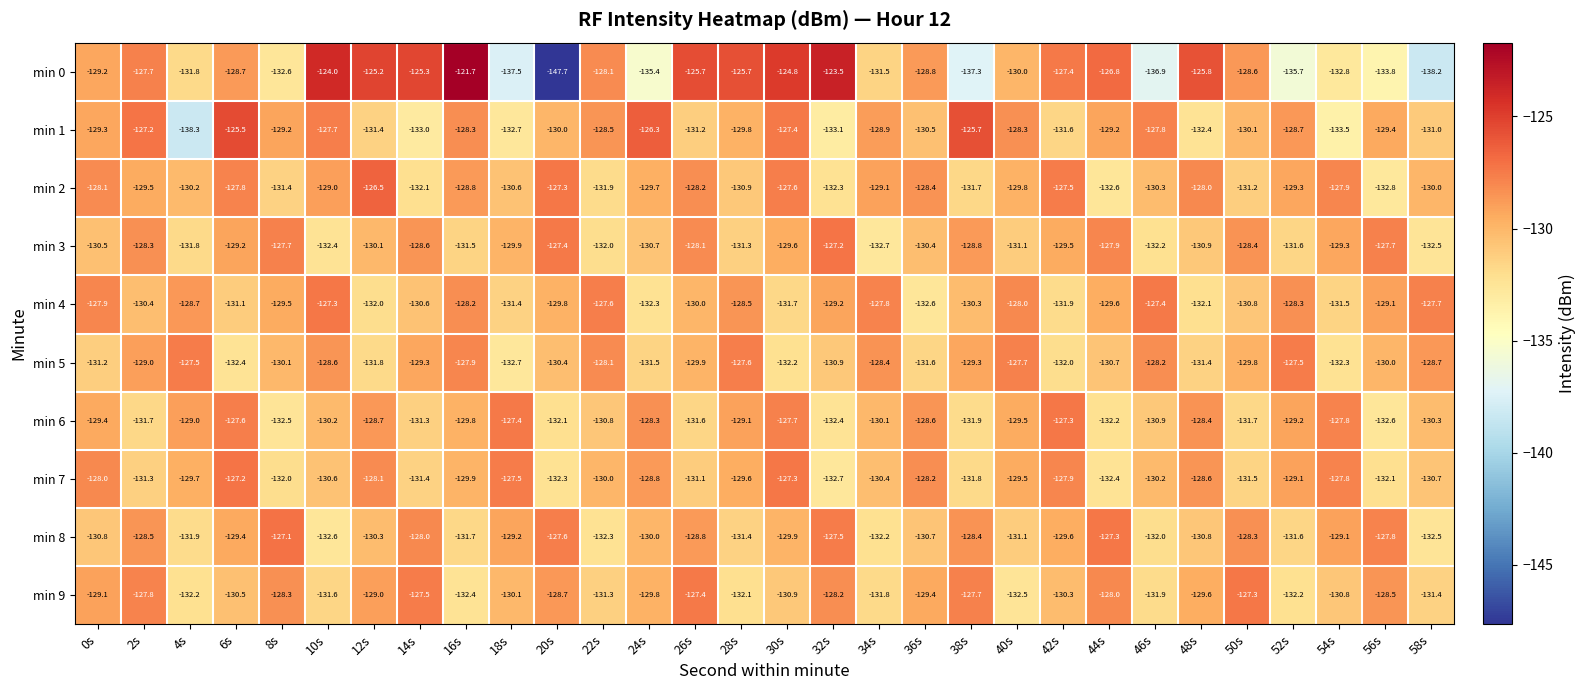

Where is min 0 nearest to the value -134?

56s